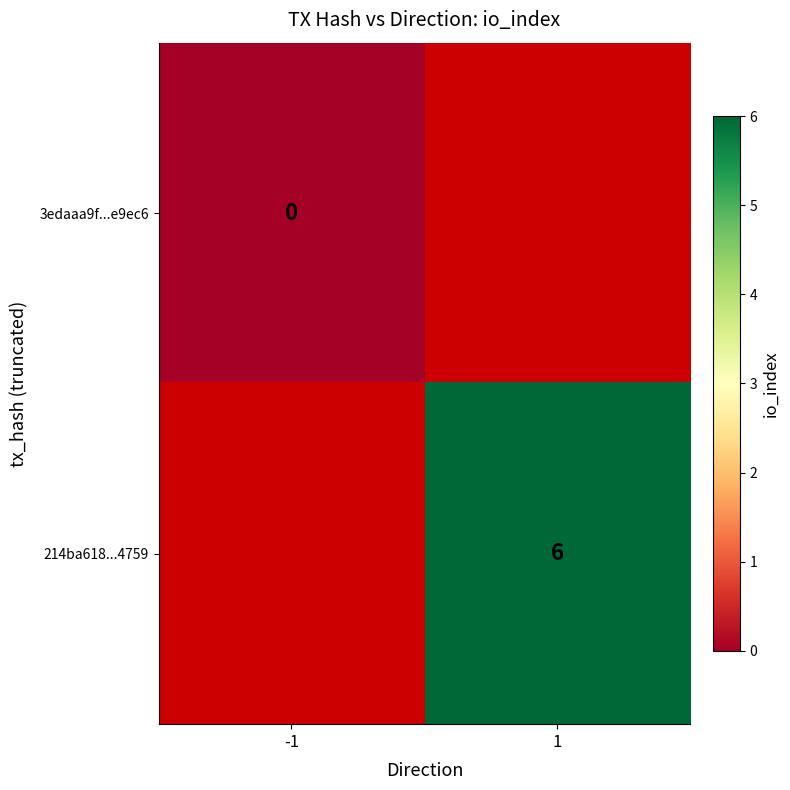

Is the value of 214ba618...4759 at 1 greater than the value of 3edaaa9f...e9ec6 at -1?

Yes